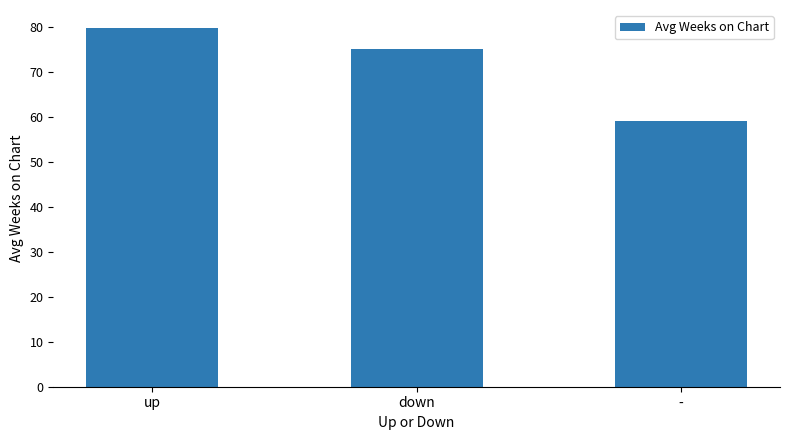

Where is the data nearest to the value 69?

down